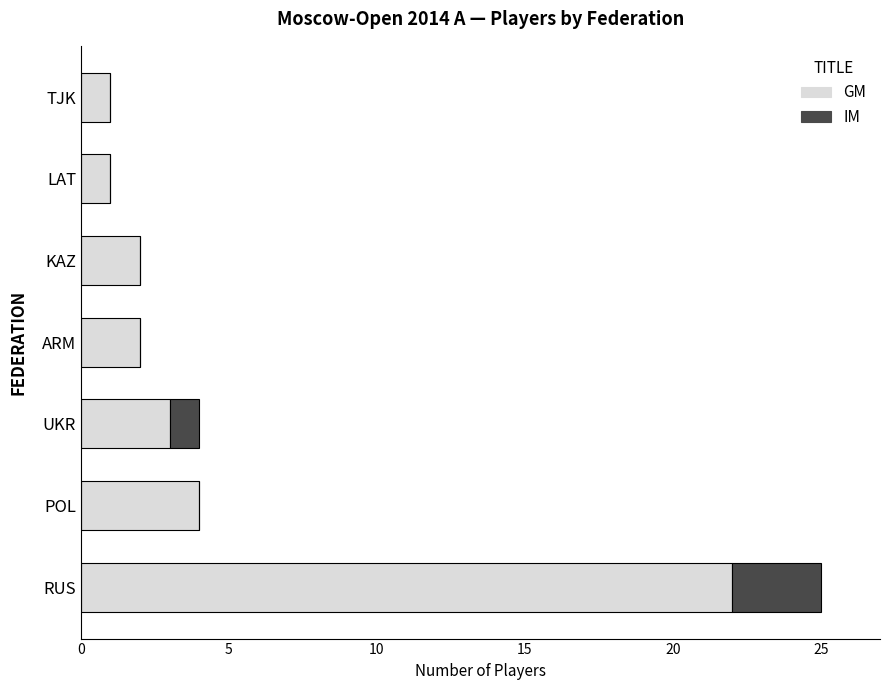

What is the total value across all series at POL?

4